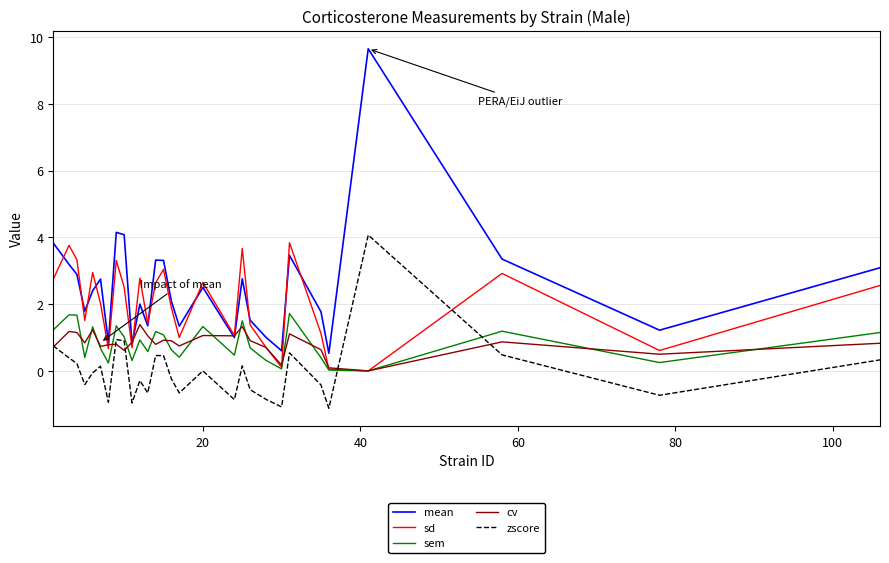

Which series has the largest range (max minus min)?

mean